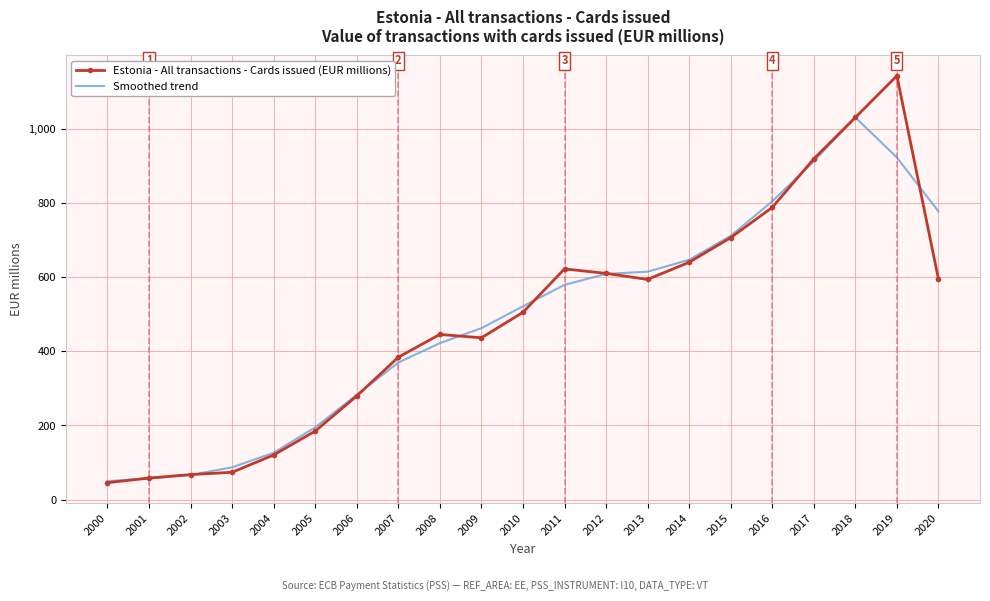

In Smoothed trend, how many points are higher than both neighbors (excluding endpoints)?

1